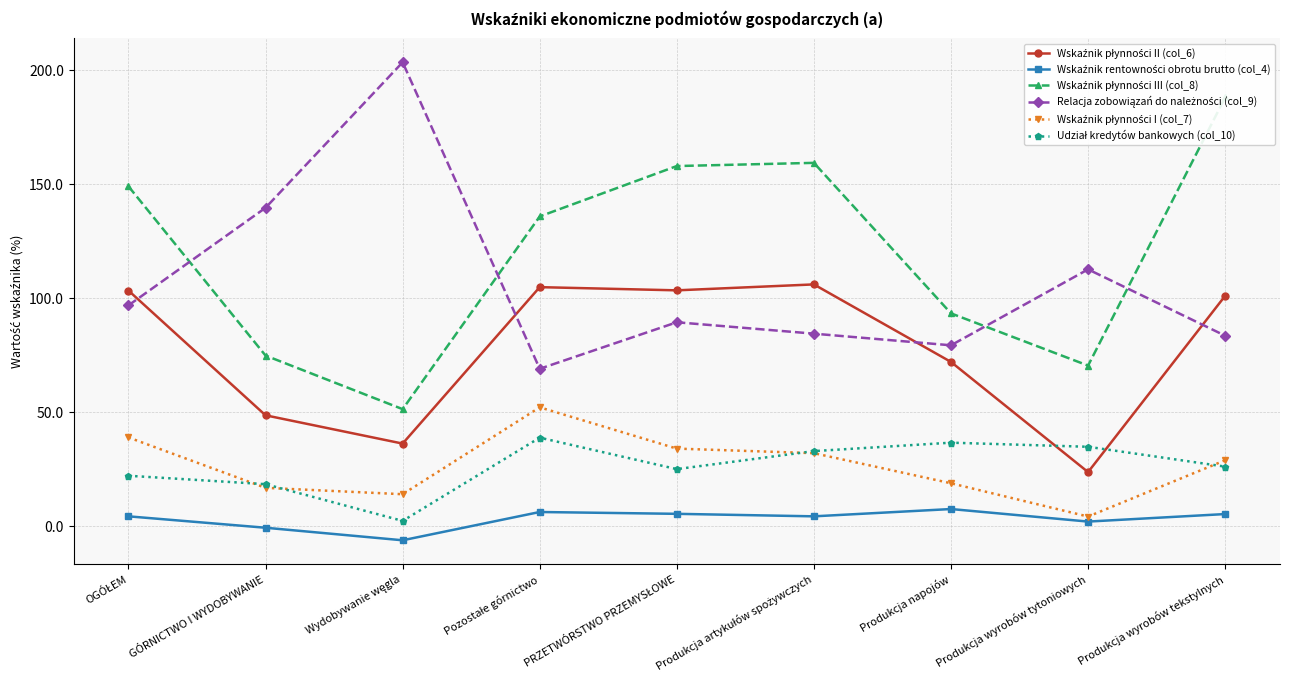

What is the difference between the Wskaźnik płynności III (col_8) values at GÓRNICTWO I WYDOBYWANIE and Wydobywanie węgla?

23.5